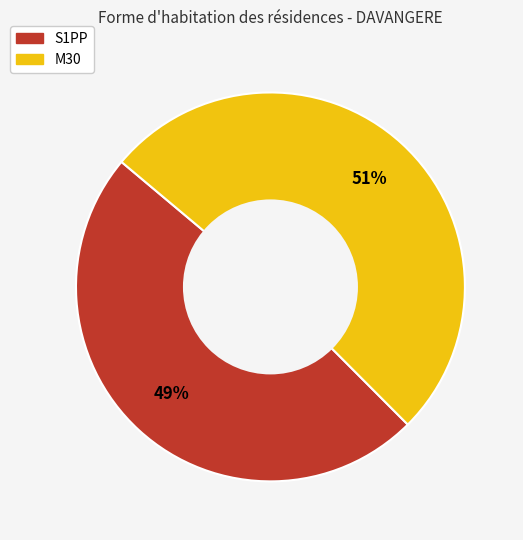

Is the sum of S1PP and M30 greater than half?

Yes